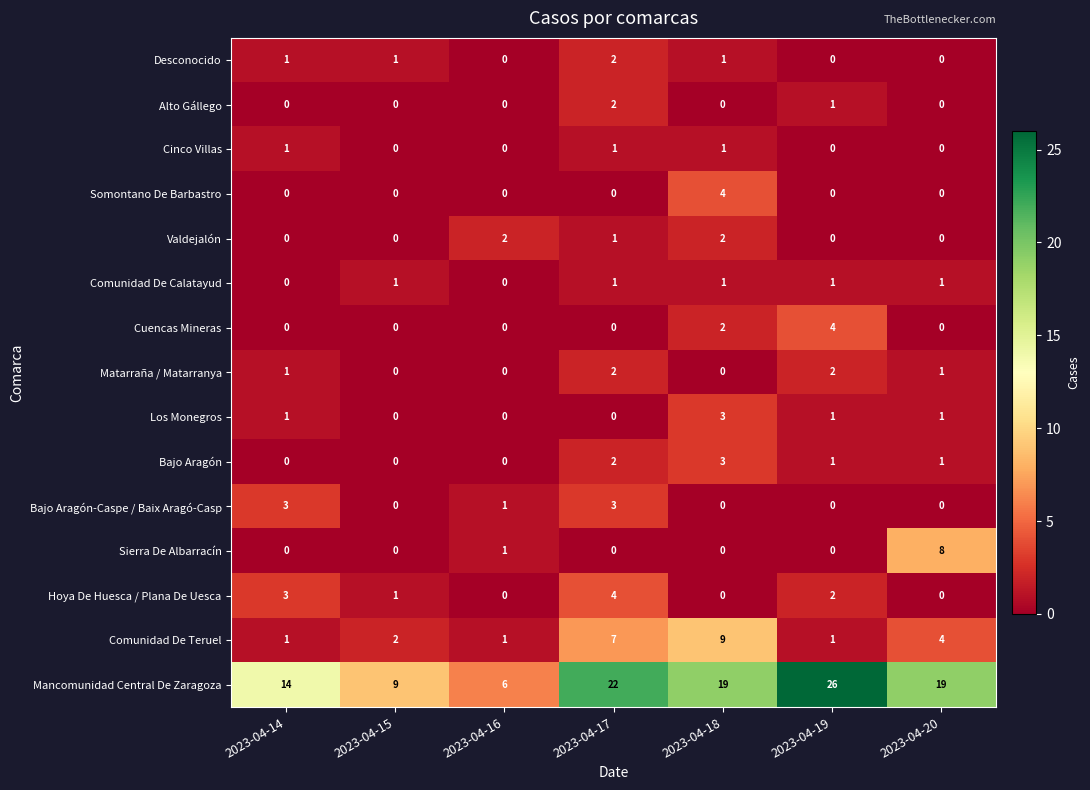

The Mancomunidad Central De Zaragoza series shows 10 at 2023-04-16. True or false?

False